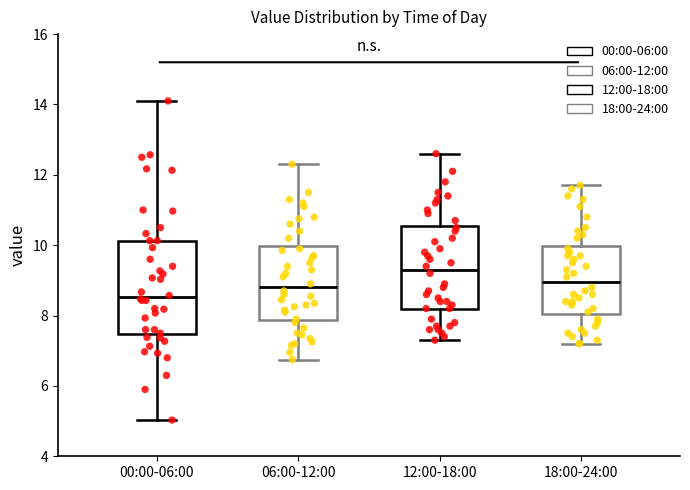

Which box has the highest median line?

12:00-18:00